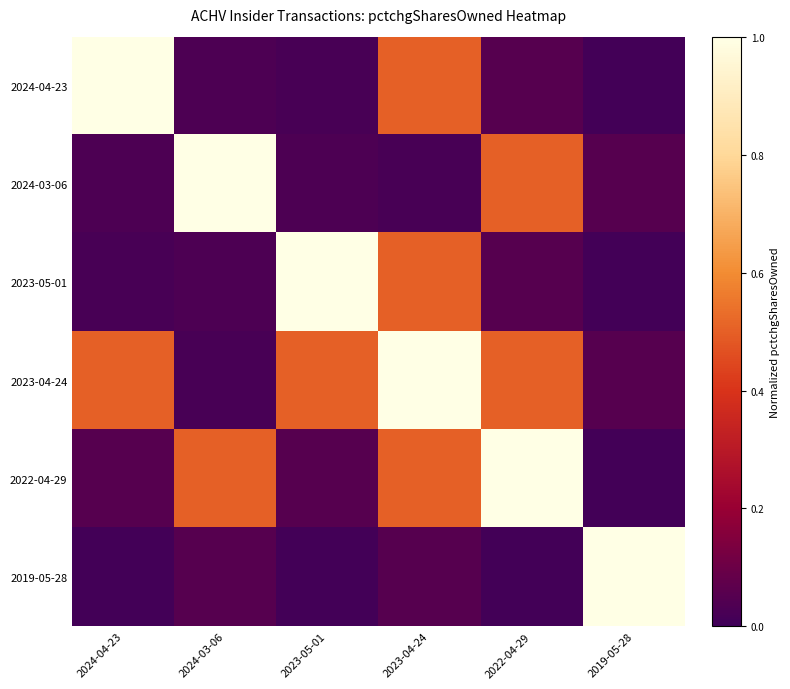

At how many categories does at least one series exceed 0?

6